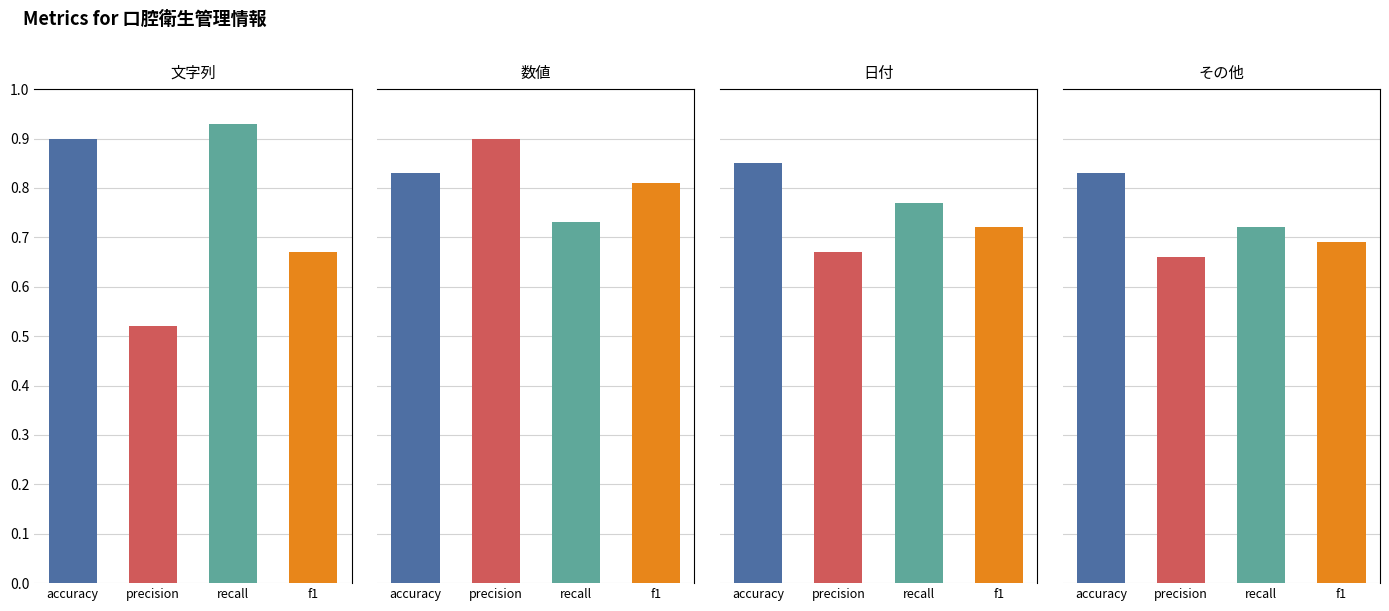

Does the chart contain stacked bars?

No